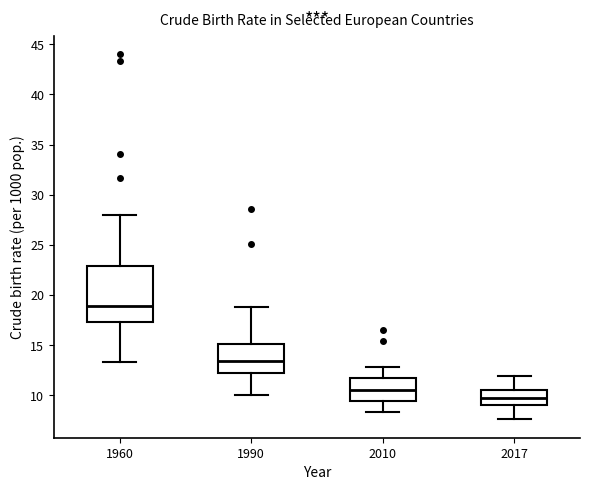

Which box has the lowest median line?

2017